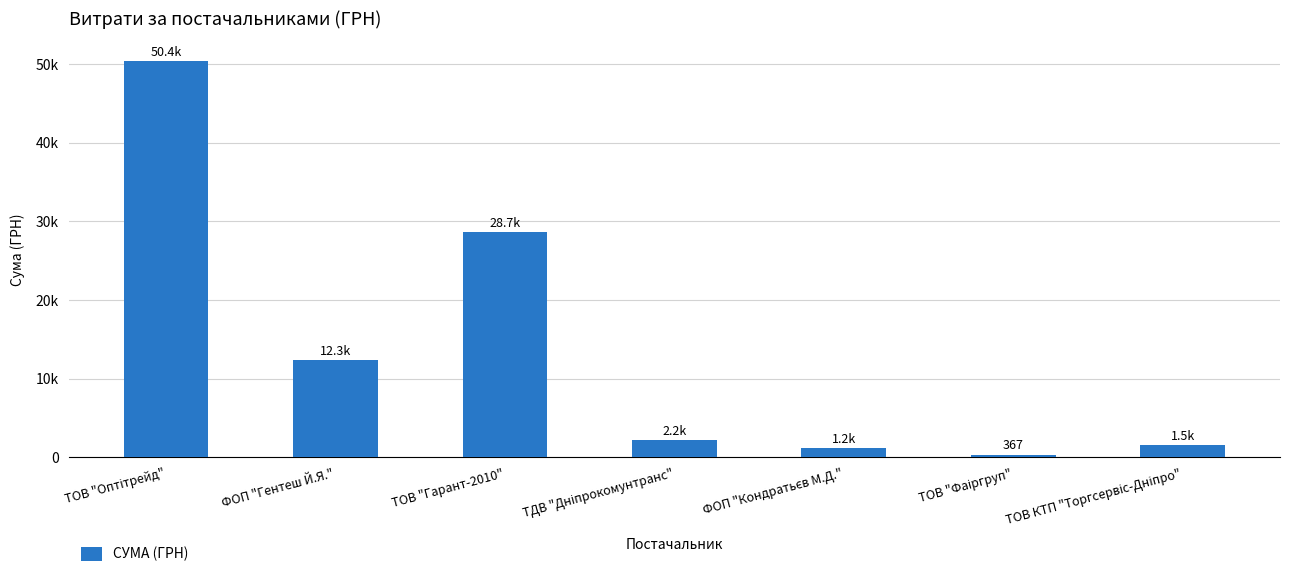

What position from the right is ТОВ "Оптітрейд"?

7